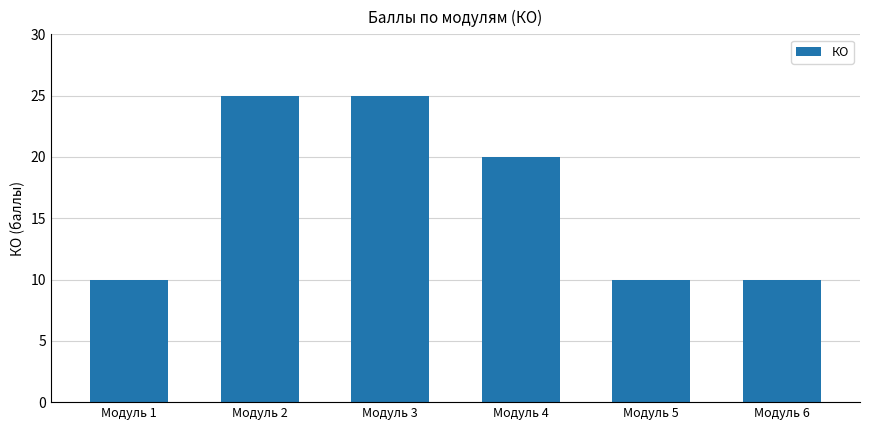

How many values are below 20?

3